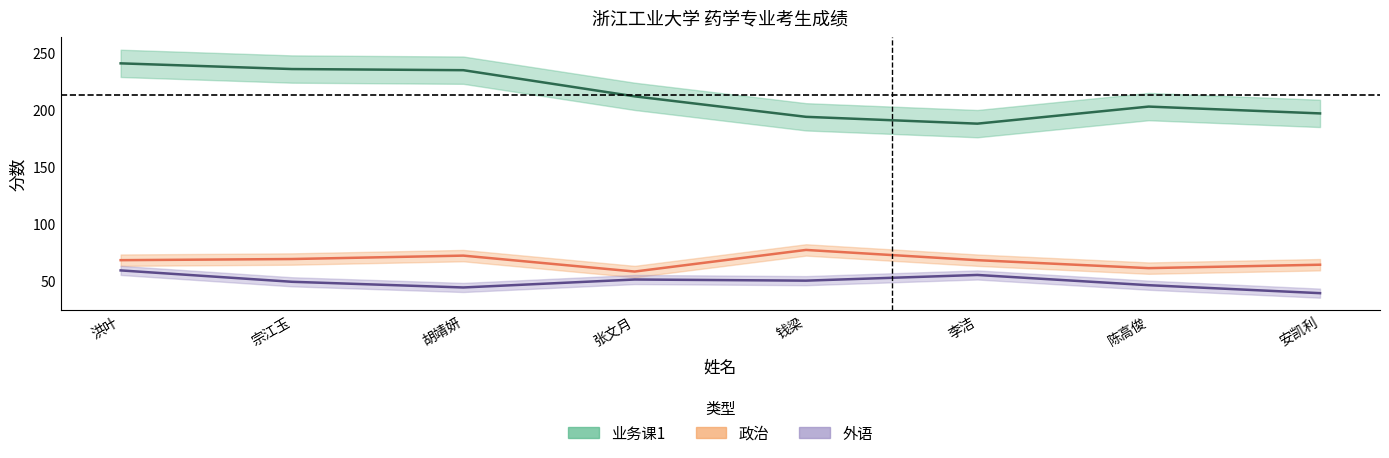

Is it true that 业务课1 equals 57 at 安凯利?

False